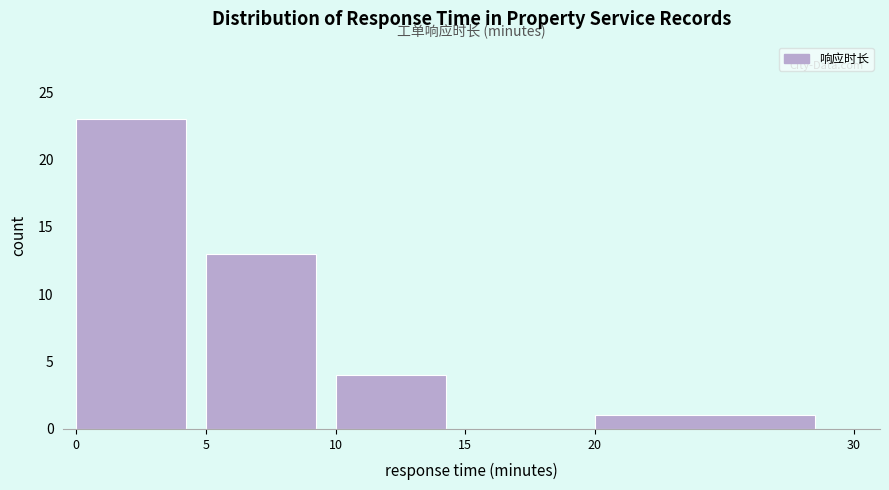

Which range on the x-axis has the tallest bar?

0 to 5